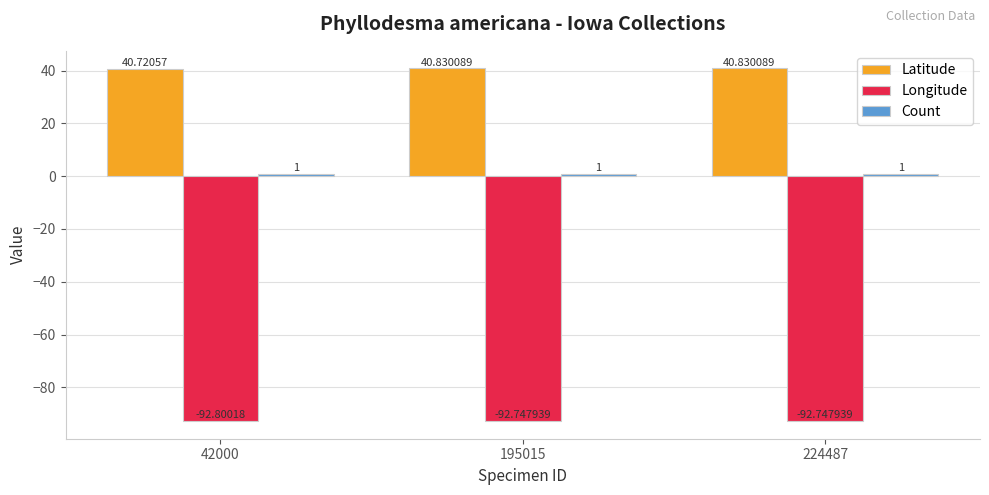

What is the sum of the Longitude values at 42000 and 195015?

-185.5